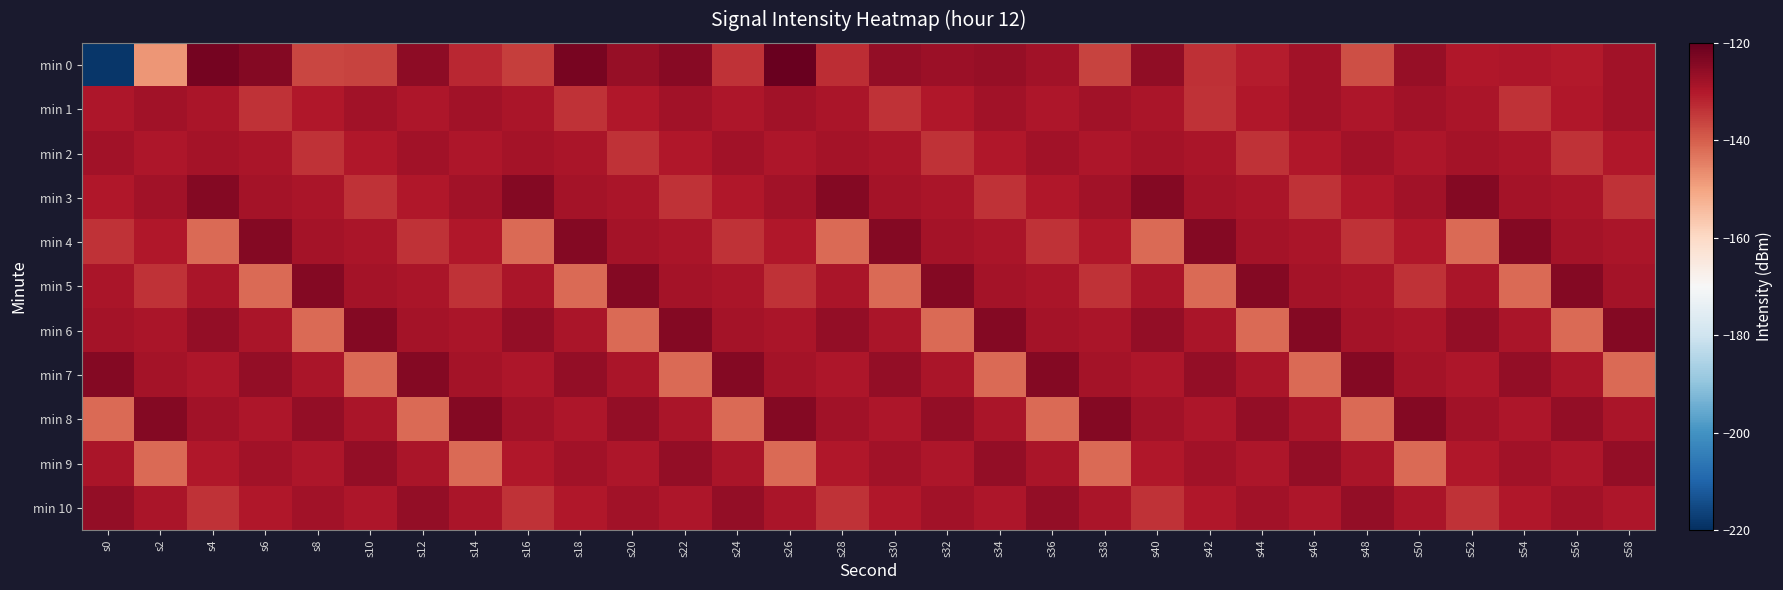

Which series changed the most between s12 and s32?

min 8